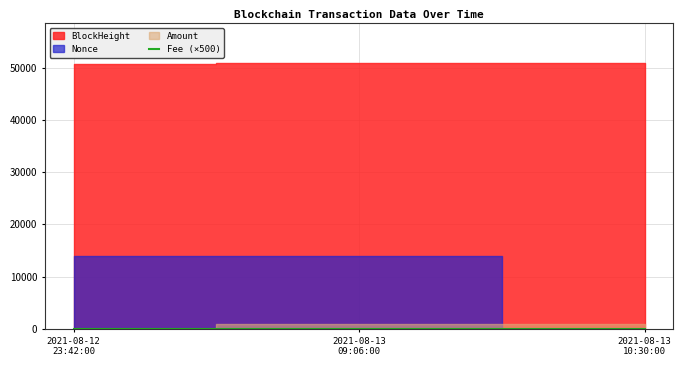

What is the difference between the maximum and minimum values?

40